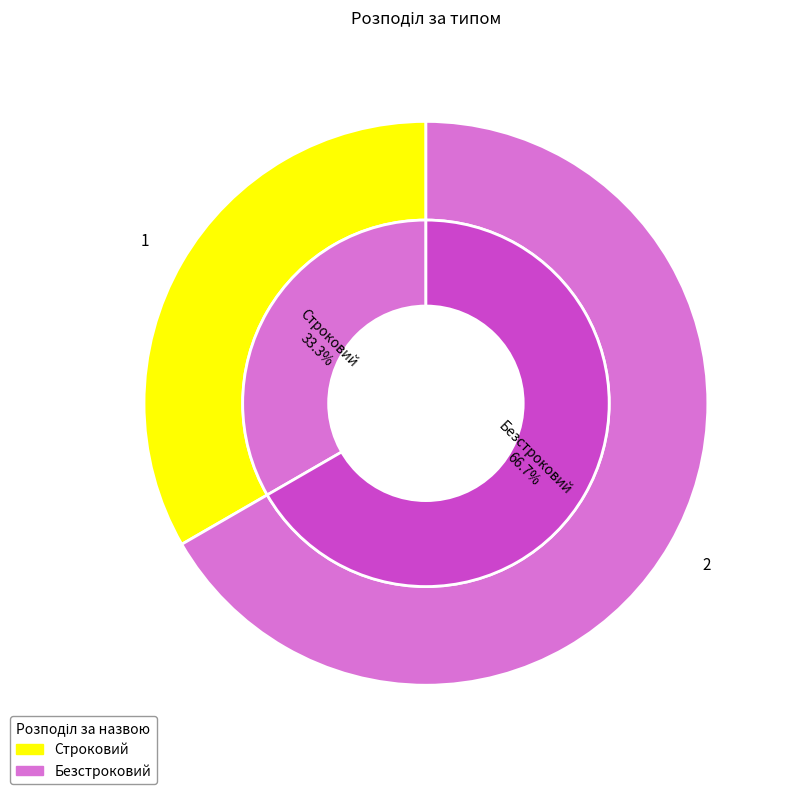

What is the majority slice?

Безстроковий